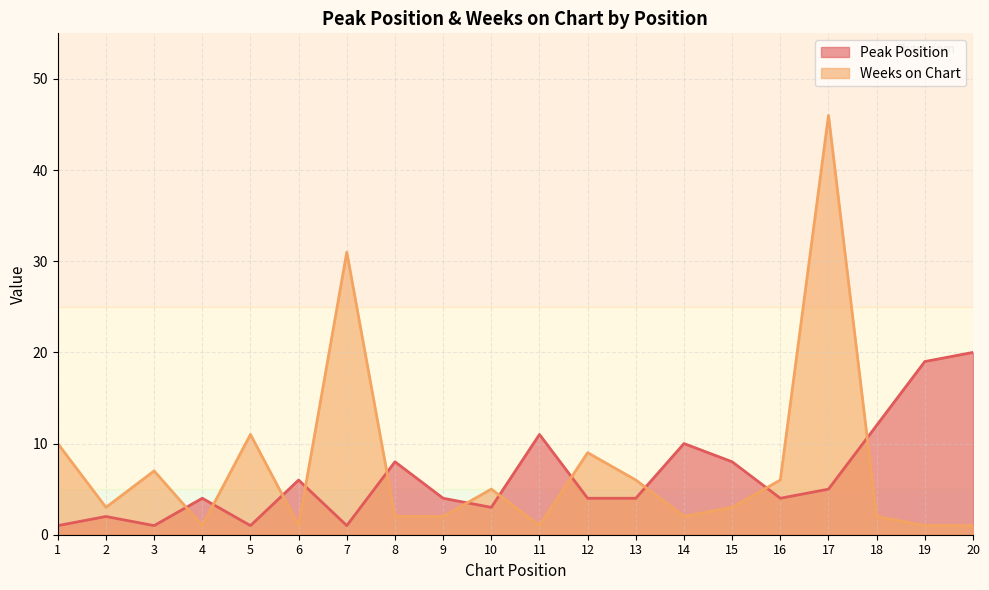

Between 13 and 4, which is larger?

13